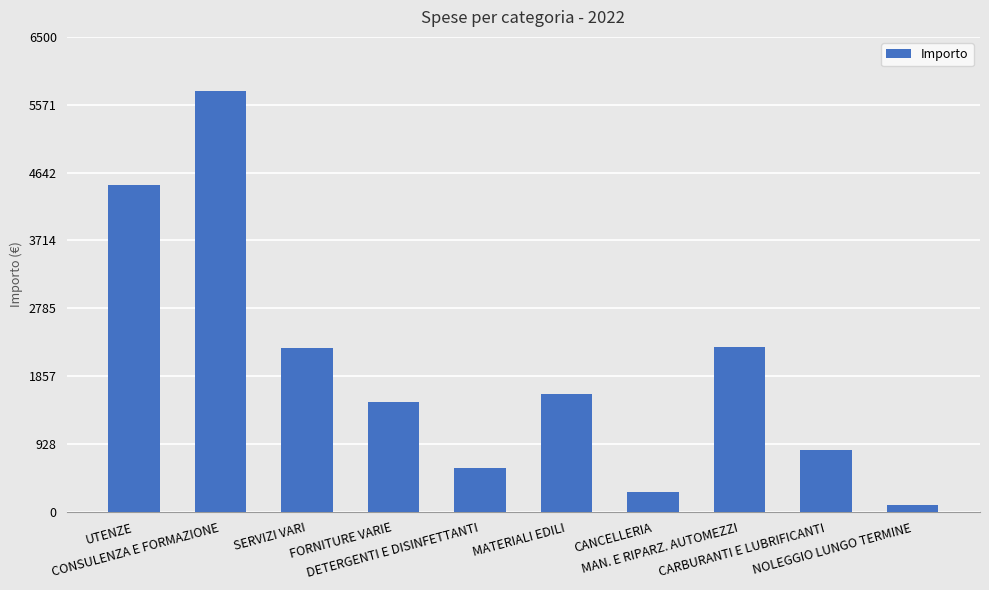

Between DETERGENTI E DISINFETTANTI and MATERIALI EDILI, which is larger?

MATERIALI EDILI